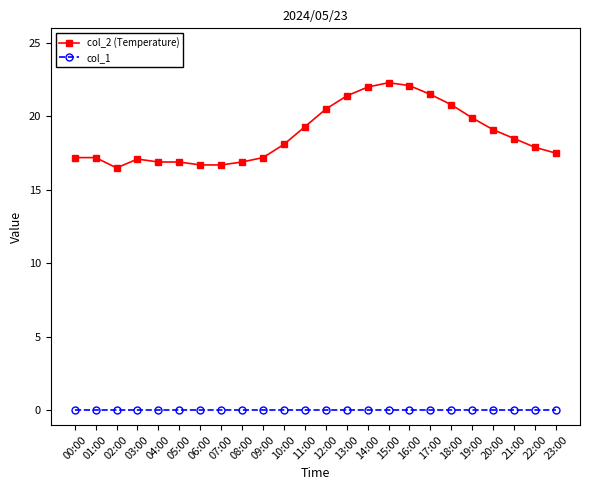

True or false: col_2 (Temperature) and col_1 intersect in this chart.

False